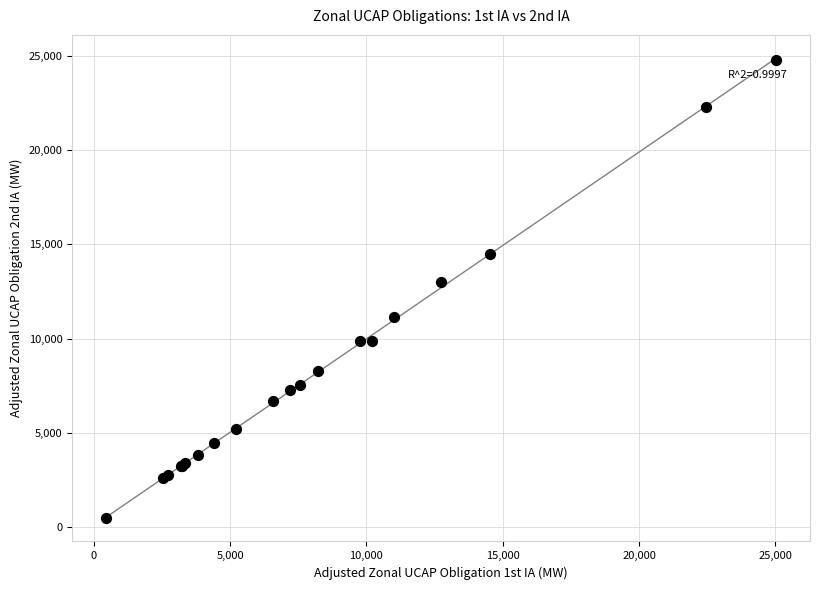

What Y value in the scatter plot is closest to 12619?

12976.7